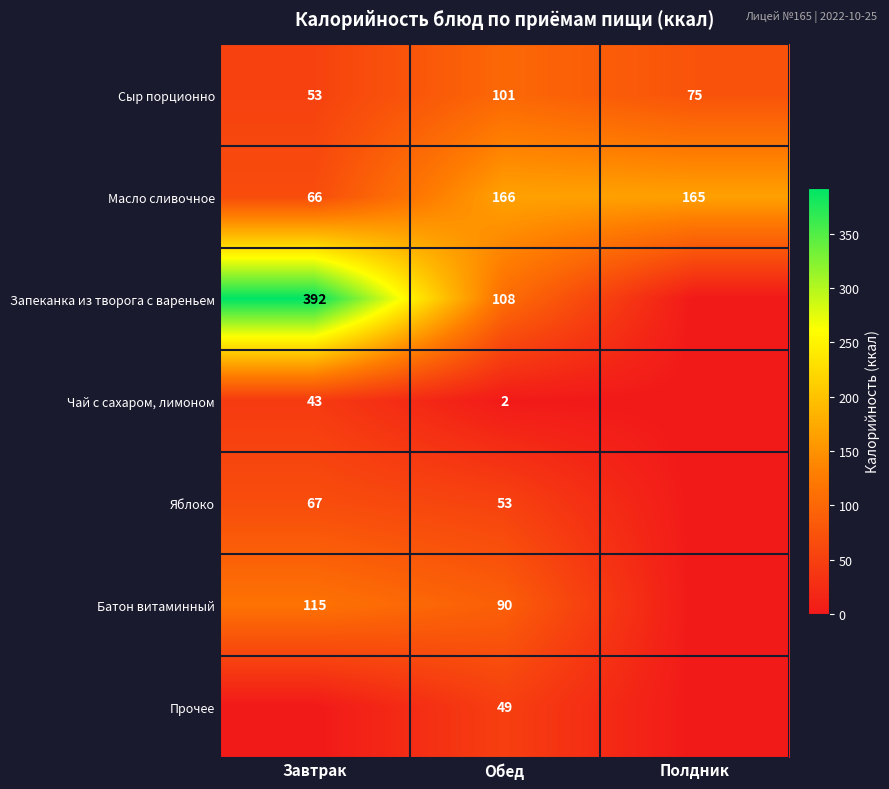

What is the difference between the maximum and second lowest values in the Сыр порционно series?

26